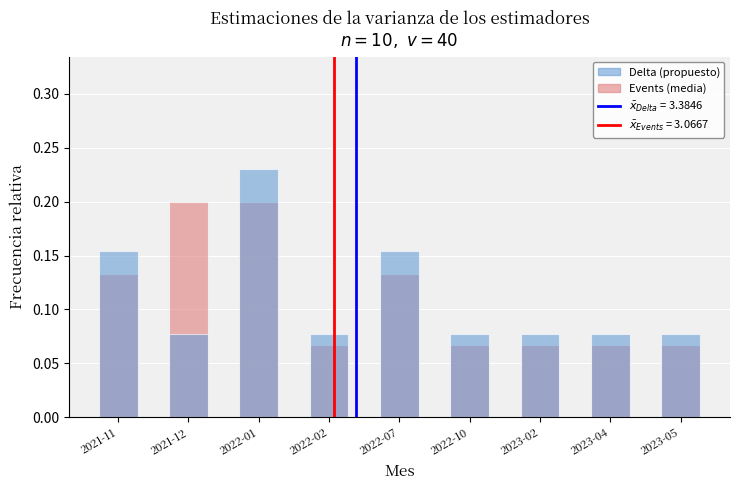

Which series changed the most between 2023-02 and 2023-05?

Events